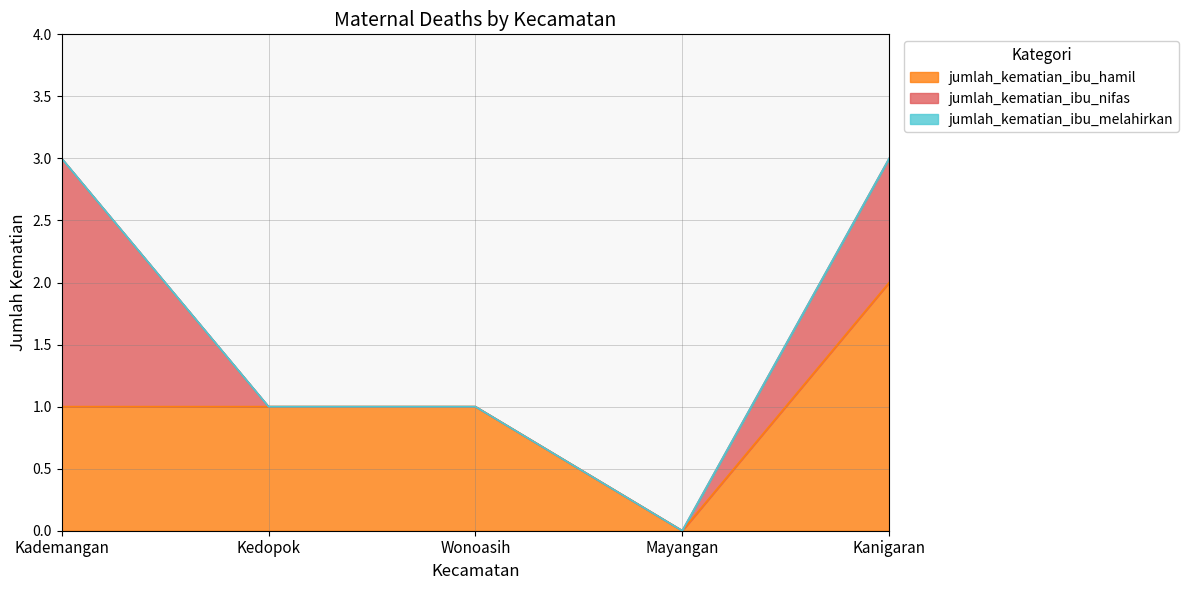

Does the chart have visible grid lines?

Yes